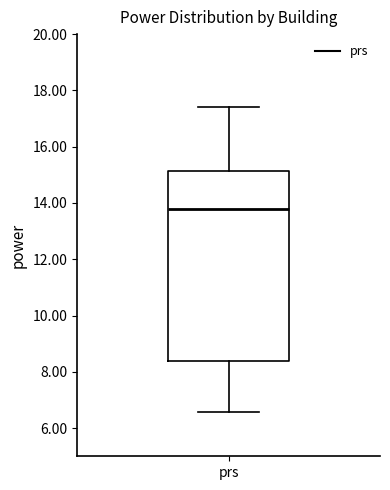

Read this box plot against the y-axis: the position of the median line, the range covered by the box, and the ends of both whiskers. The values are not printed on the chart, so give them approximately, as read against the axis.

median 13.8, box 8.4 to 15.2, whiskers 6.6 to 17.4